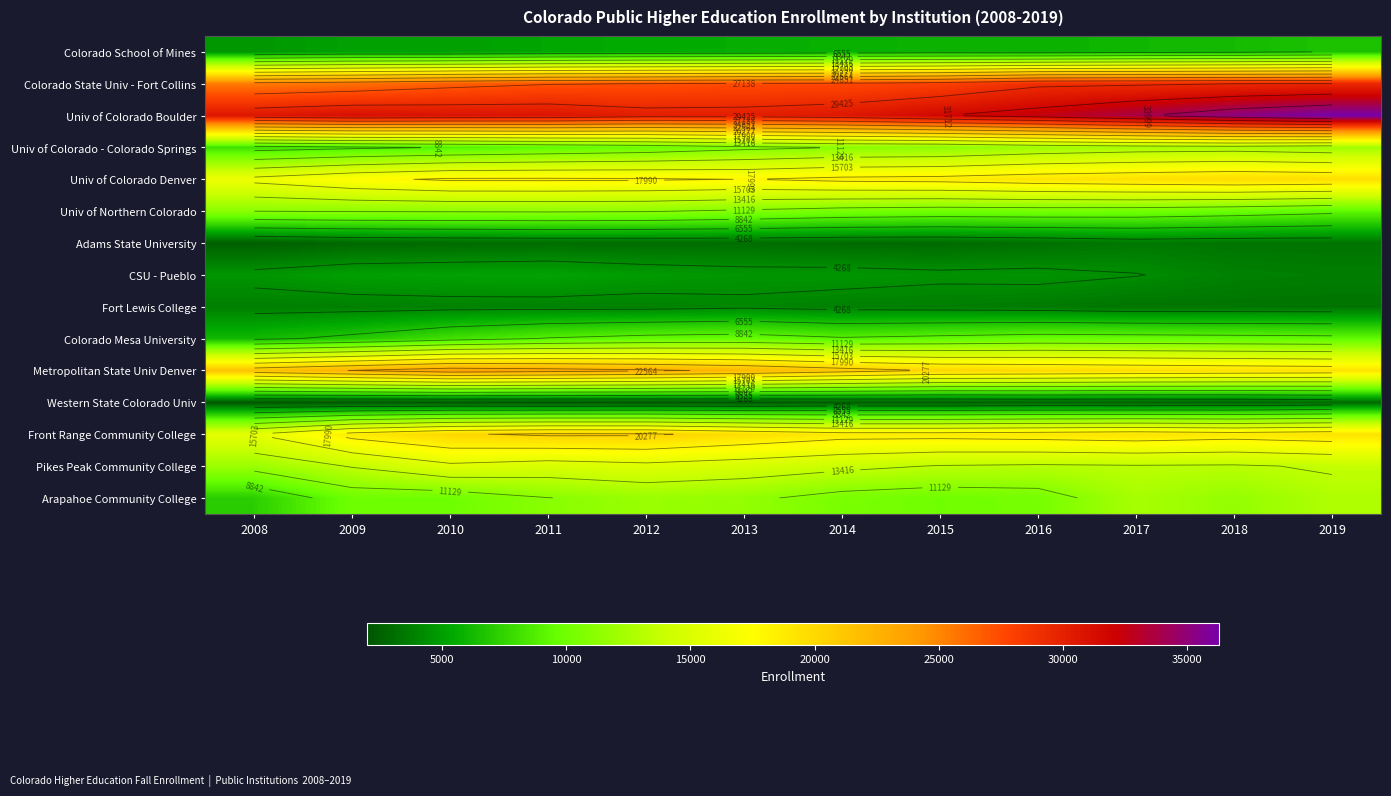

Is the value of Colorado School of Mines at 2009 greater than the value of Western State Colorado Univ at 2008?

Yes